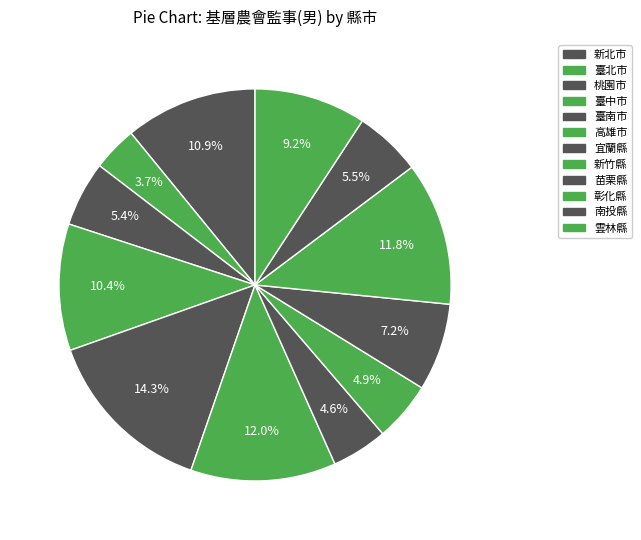

What percentage is the 苗栗縣 slice, to the nearest percent?

7%